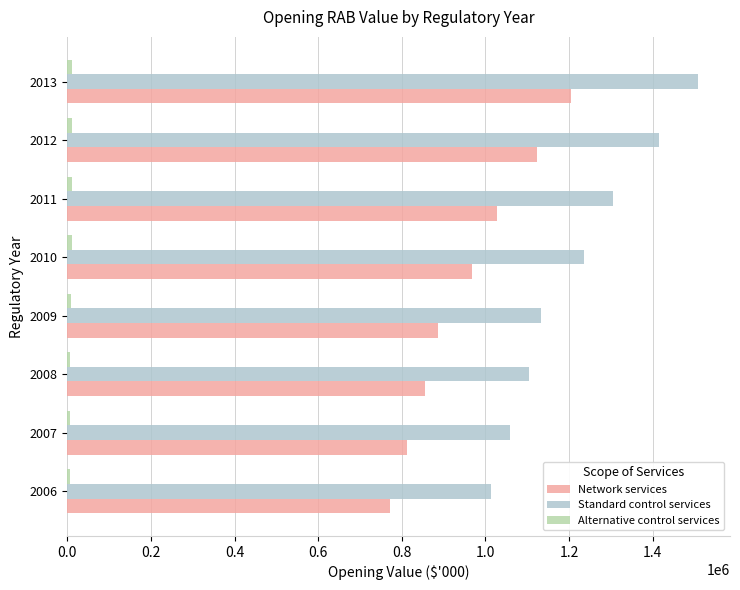

Which category has the highest value across all series?

2013